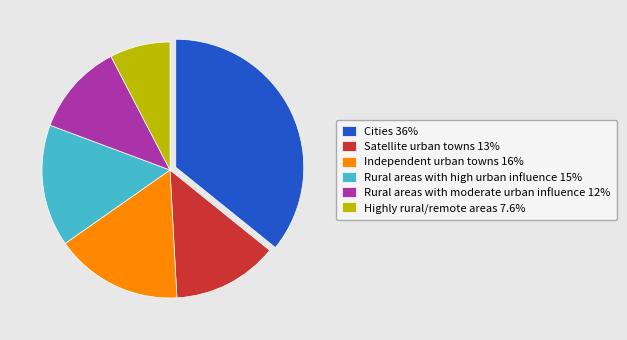

Is the sum of Satellite urban towns 13% and Rural areas with high urban influence 15% greater than half?

No